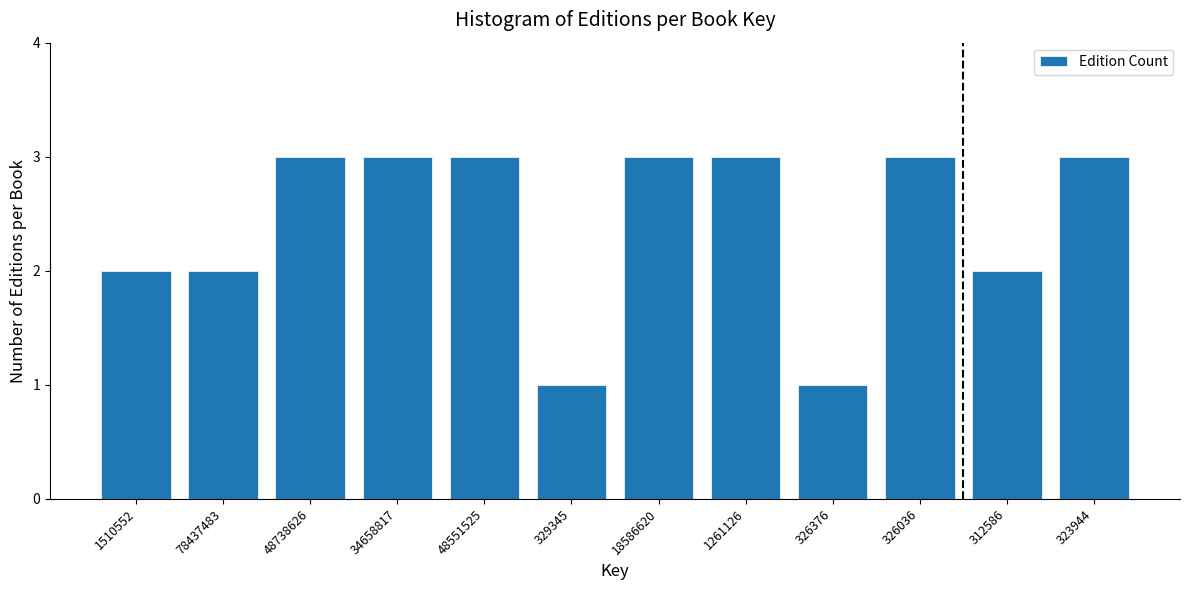

Reading left to right, what are all the values shown in this chart?

1510552=2	78437483=2	48738626=3	34658817=3	48551525=3	329345=1	18586620=3	1261126=3	326376=1	326036=3	312586=2	323944=3